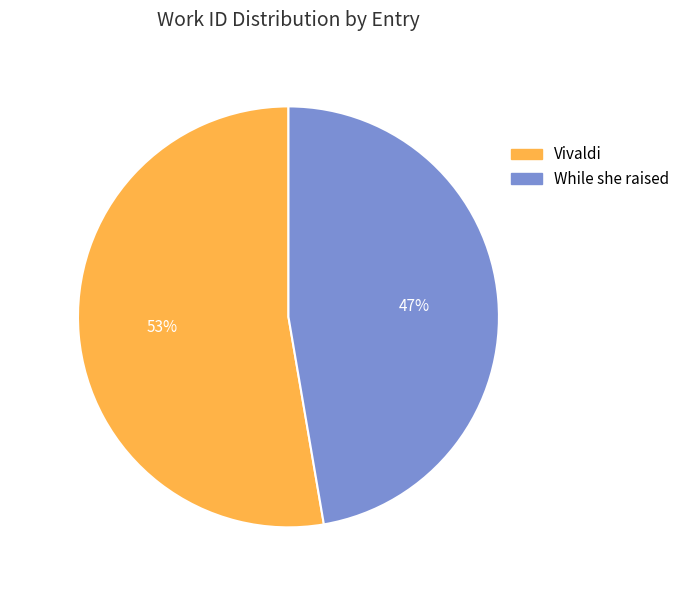

Count the number of slices in the pie.

2